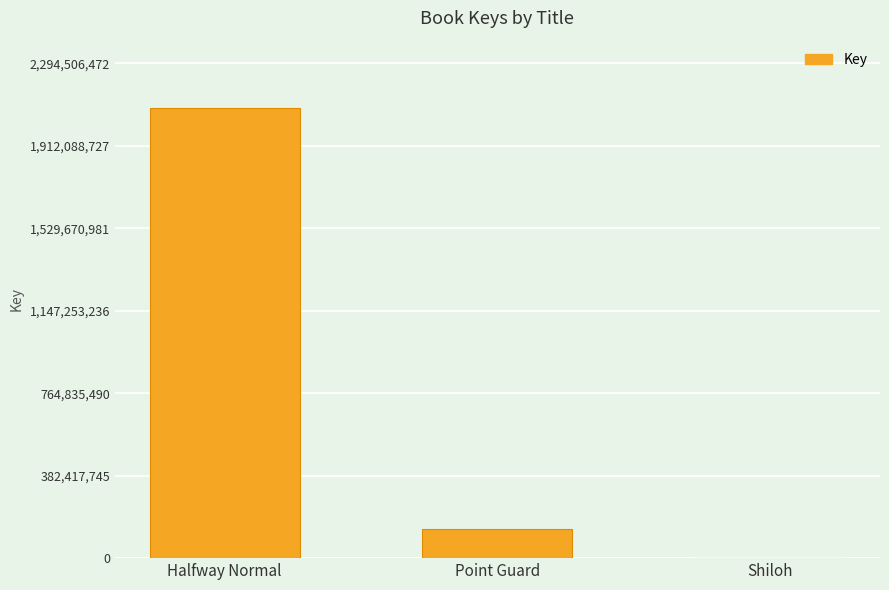

Between Shiloh and Point Guard, which is larger?

Point Guard